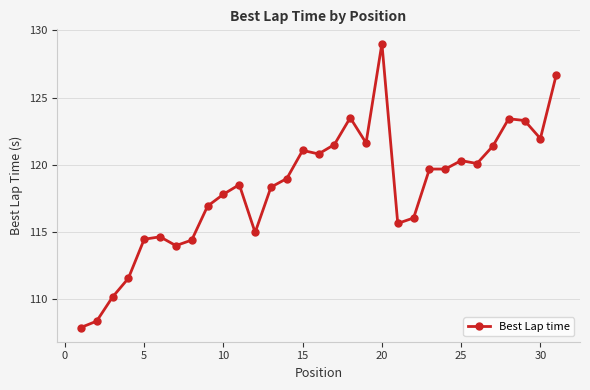

What is the difference between the second highest and minimum values?

18.8